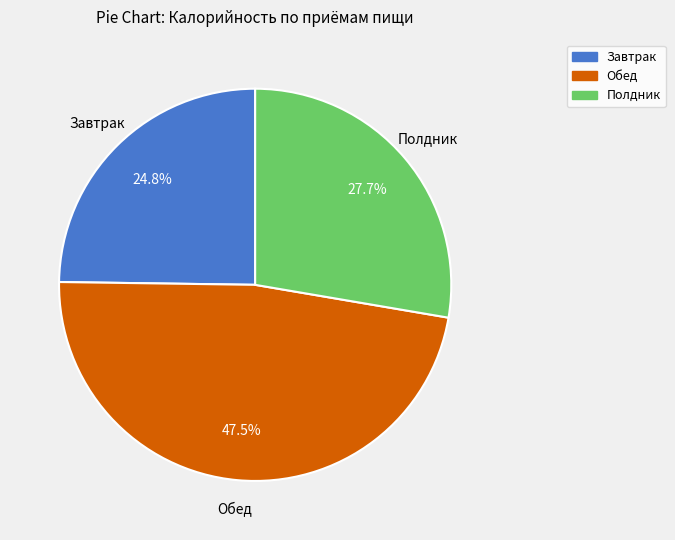

Rank the categories by value from lowest to highest.

Завтрак, Полдник, Обед